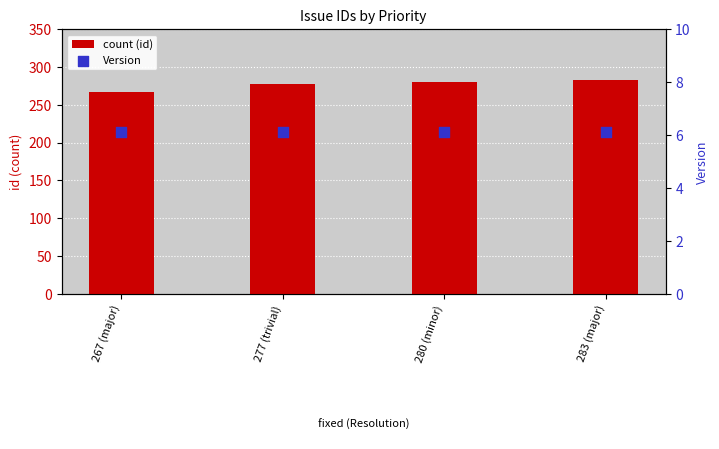

What are all the series names shown in the legend?

count (id), Version